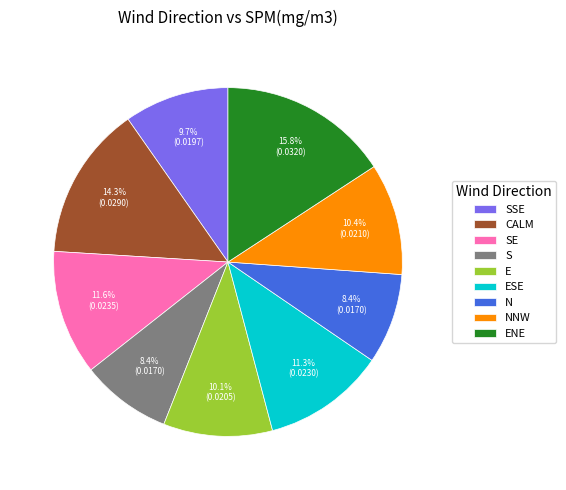

Does any single category account for the majority?

No